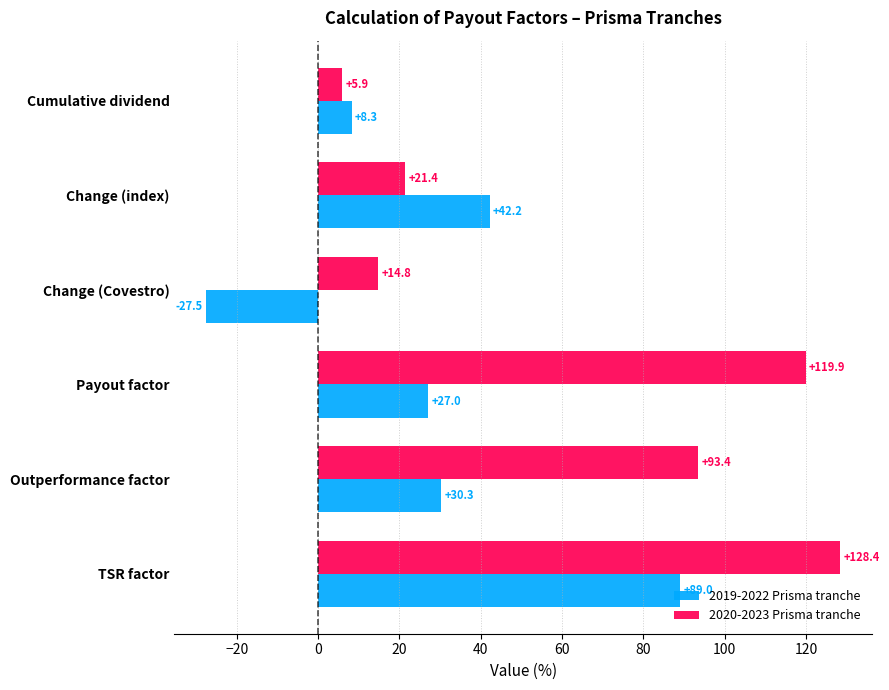

Rank the series at Change (index) from lowest to highest value.

2020-2023 Prisma tranche, 2019-2022 Prisma tranche